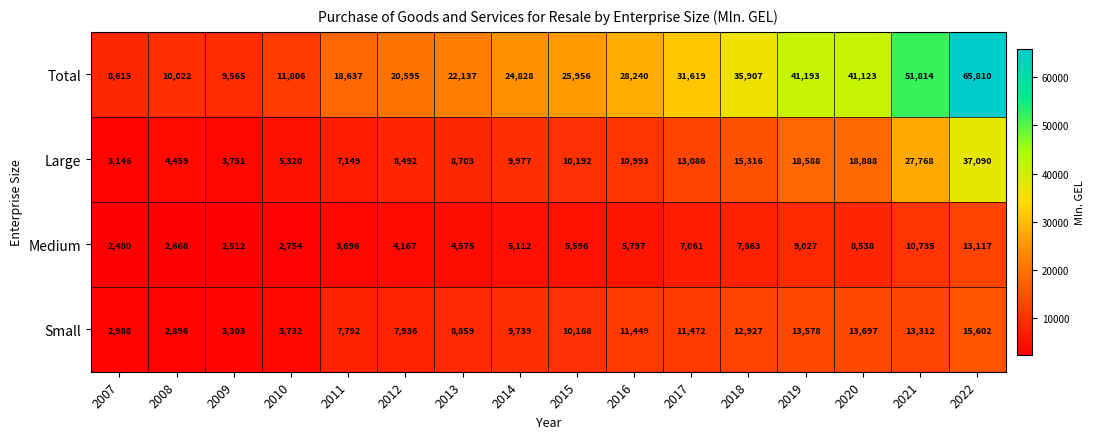

Which category has the highest value across all series?

2022